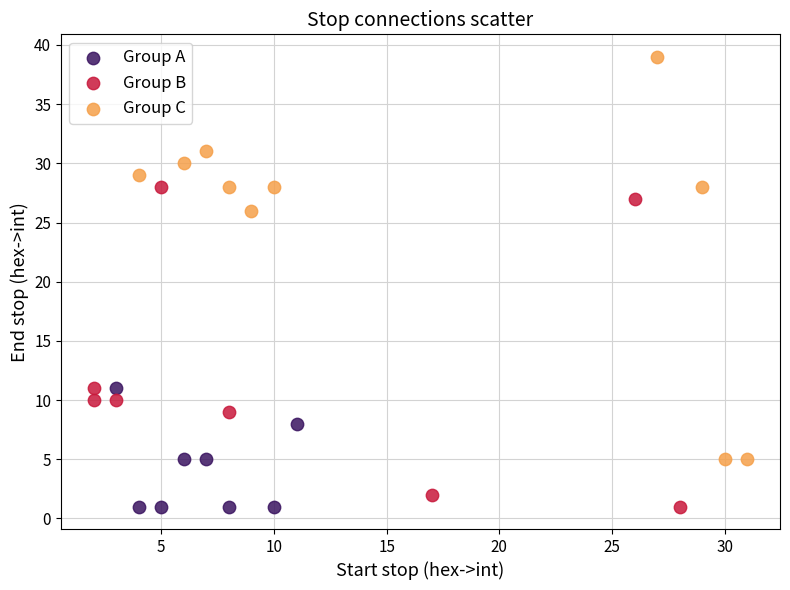

What are all the series names shown in the legend?

Group A, Group B, Group C